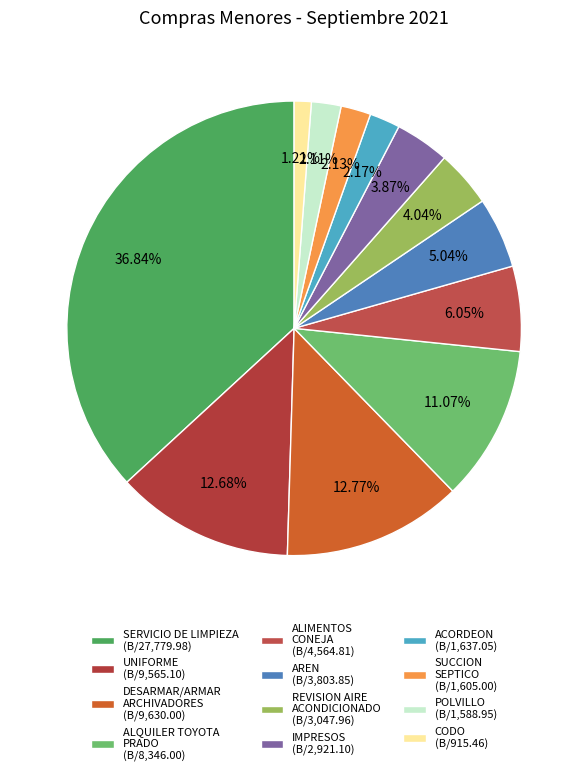

Rank the categories by value from lowest to highest.

CODO, POLVILLO, SERVICIO DE SUCCION DE SEPTICO, ACORDEON, IMPRESOS, REVISION DE AIRE ACONDICIONADO, AREN, ALIMENTOS PARA CONEJA, SERVICIO DE ALQUILER DE TOYOTA PRADO, UNIFORME, DESARMAR TRASLADAR Y ARMAR ARCHIVADORES, SERVICIO DE LIMPIEZA